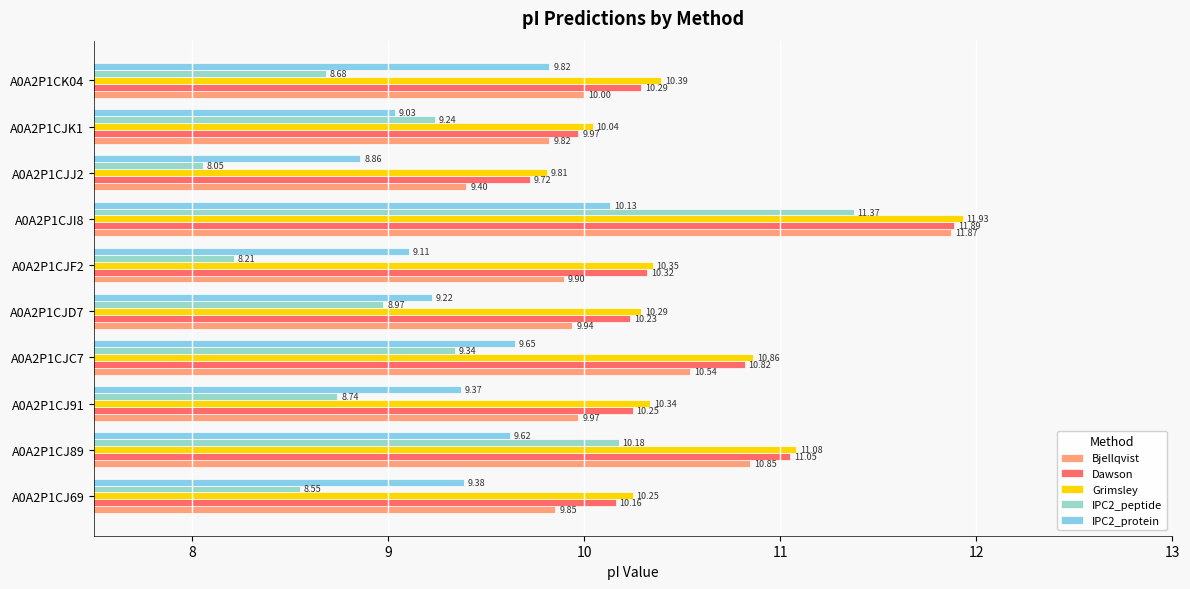

What is the difference between the second highest and second lowest values in the Dawson series?

1.1